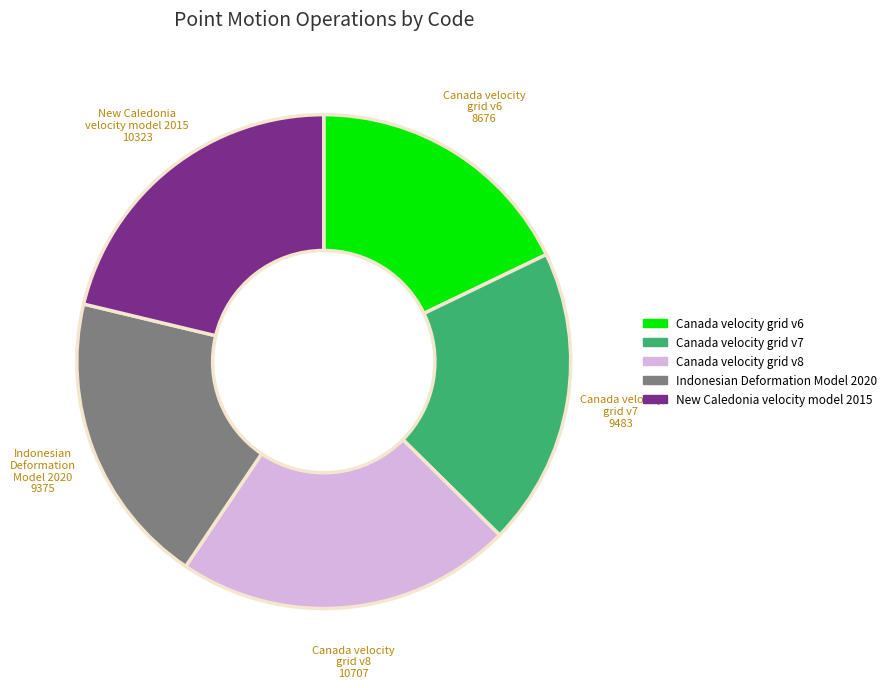

The Canada velocity grid v8 slice represents 22% of the pie. True or false?

True